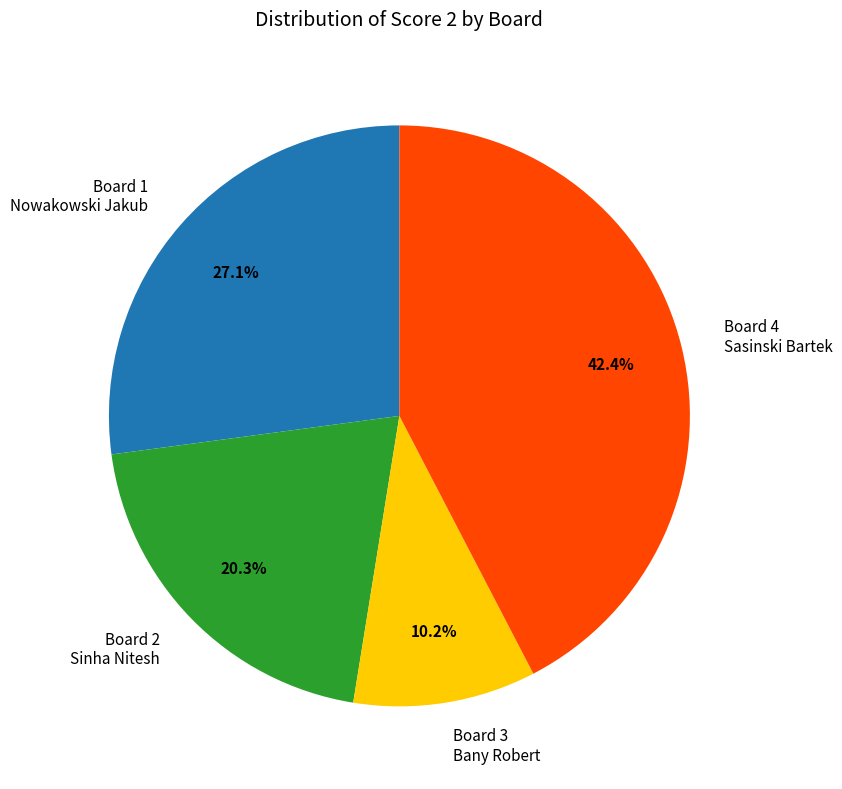

Is there any slice that represents more than half of the pie?

No